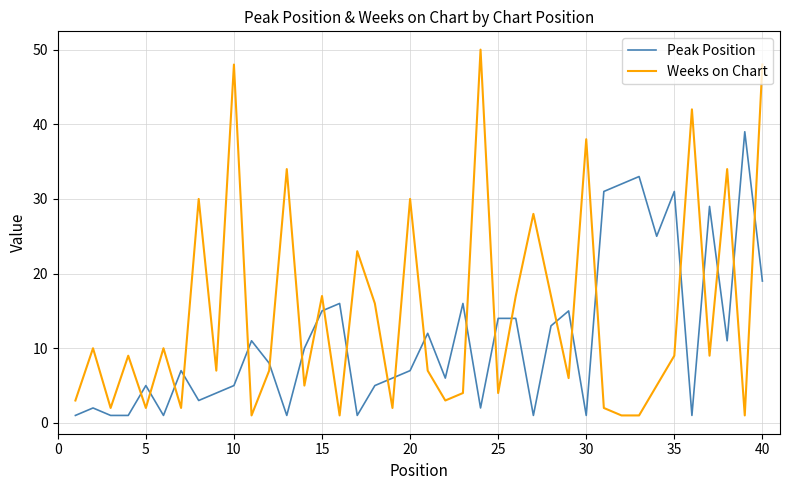

Which series has the widest spread of values?

Weeks on Chart